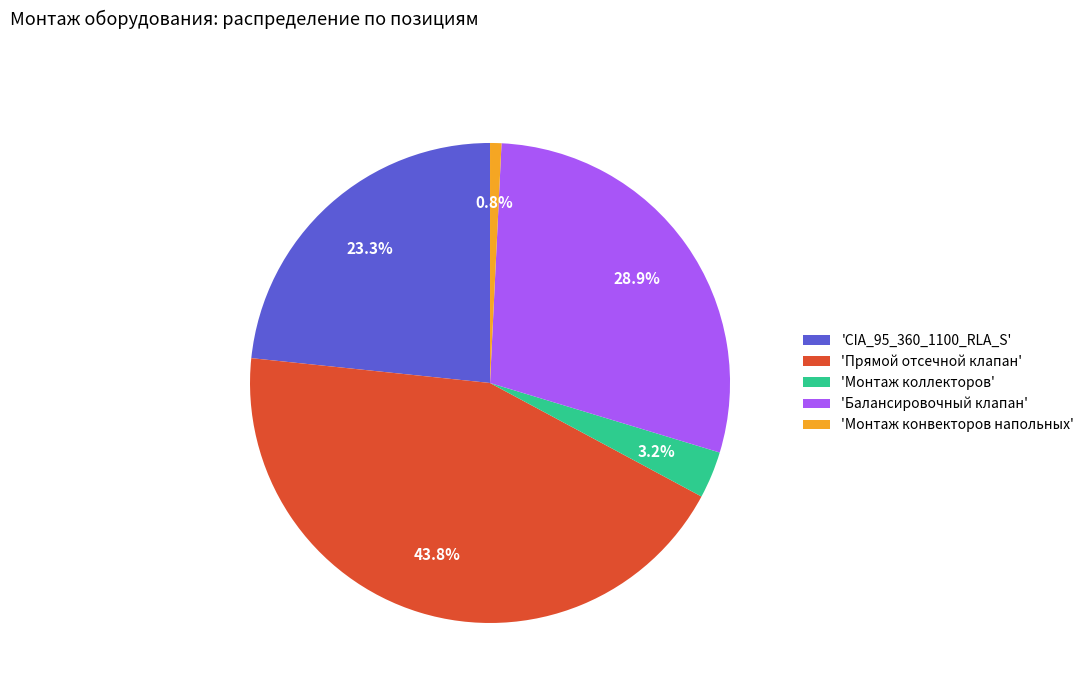

Which slice is the largest?

'Прямой отсечной клапан'